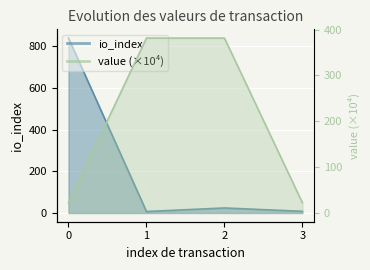

What is the highest value of the value series?

381.6